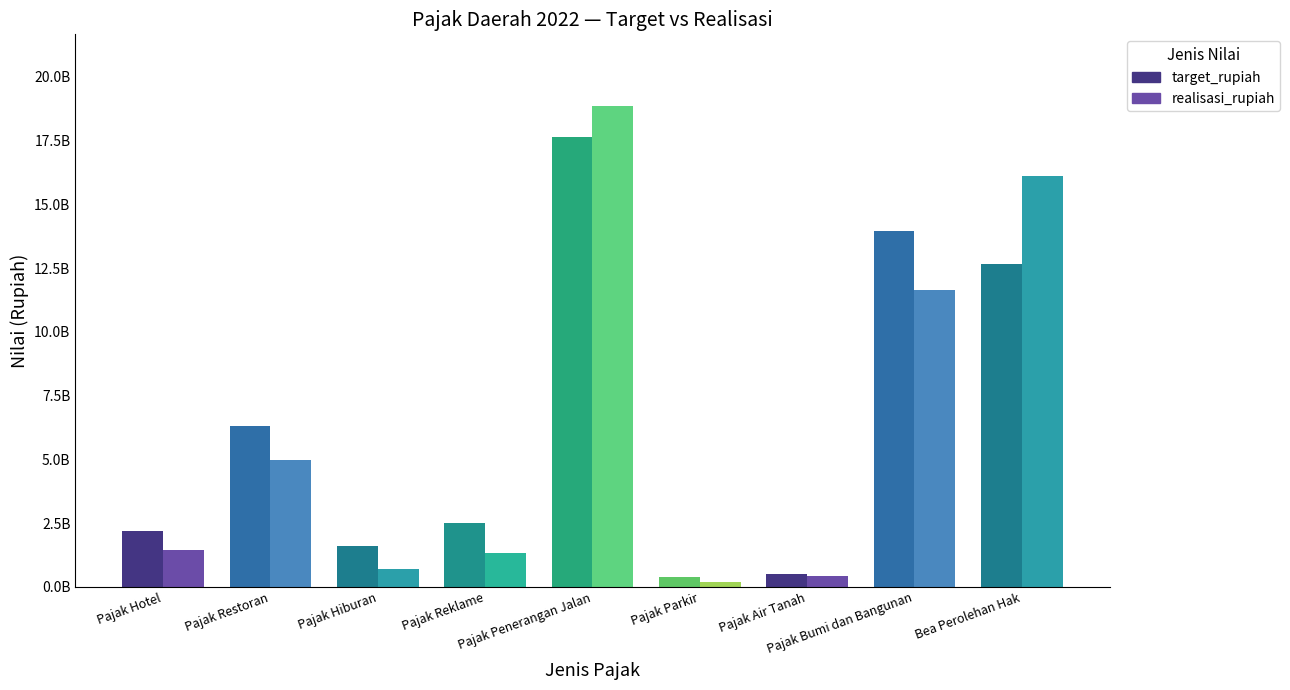

Reading right to left, what are all the values shown in this chart?

target_rupiah: 12650000000	13950000000	500000000	400000000	17650000000	2500000000	1621150000	6300000000	2175100000
realisasi_rupiah: 16120859264	11639080266	417793412	191760700	18839371252	1318222202	690509404	4992594233	1432832399